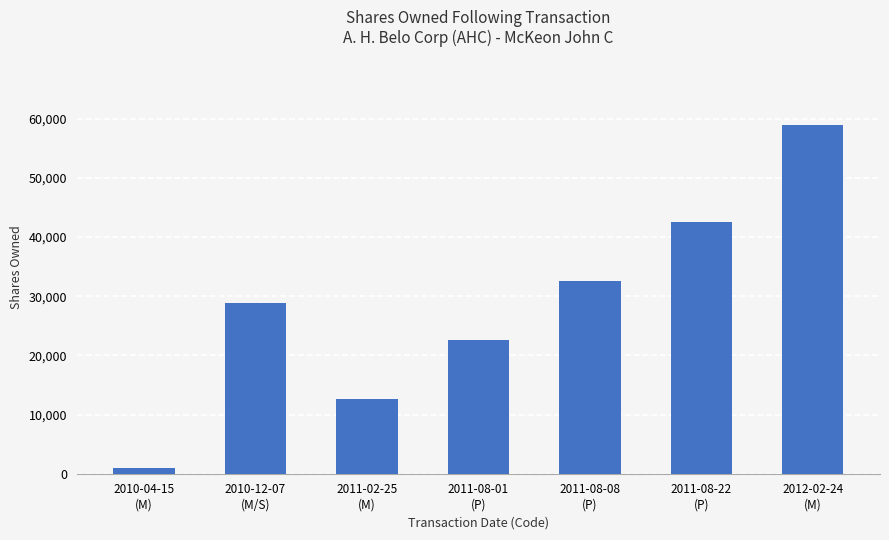

What is the maximum value shown in the chart?

58854